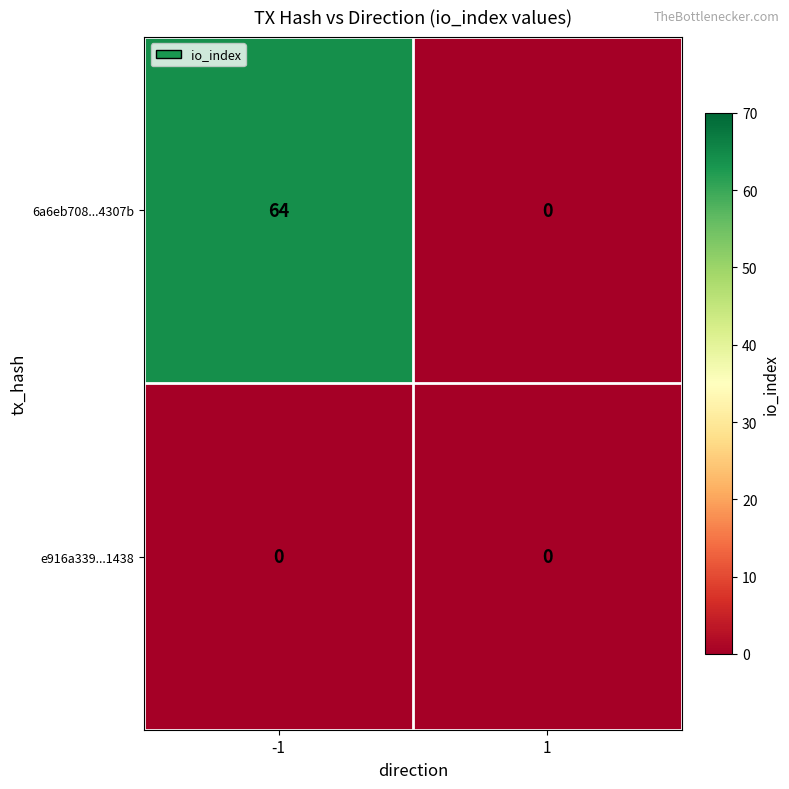

True or false: 6a6eb708...4307b has a value of 64 at -1.

True